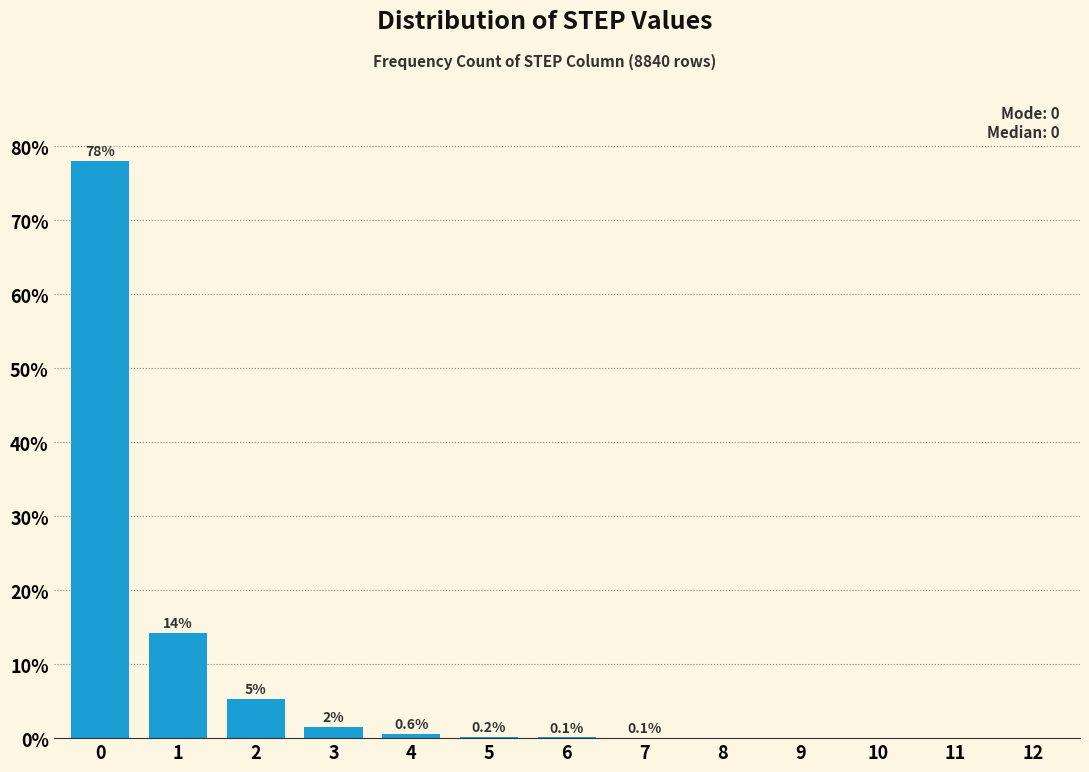

True or false: the data shows 14.2 at 1.

True